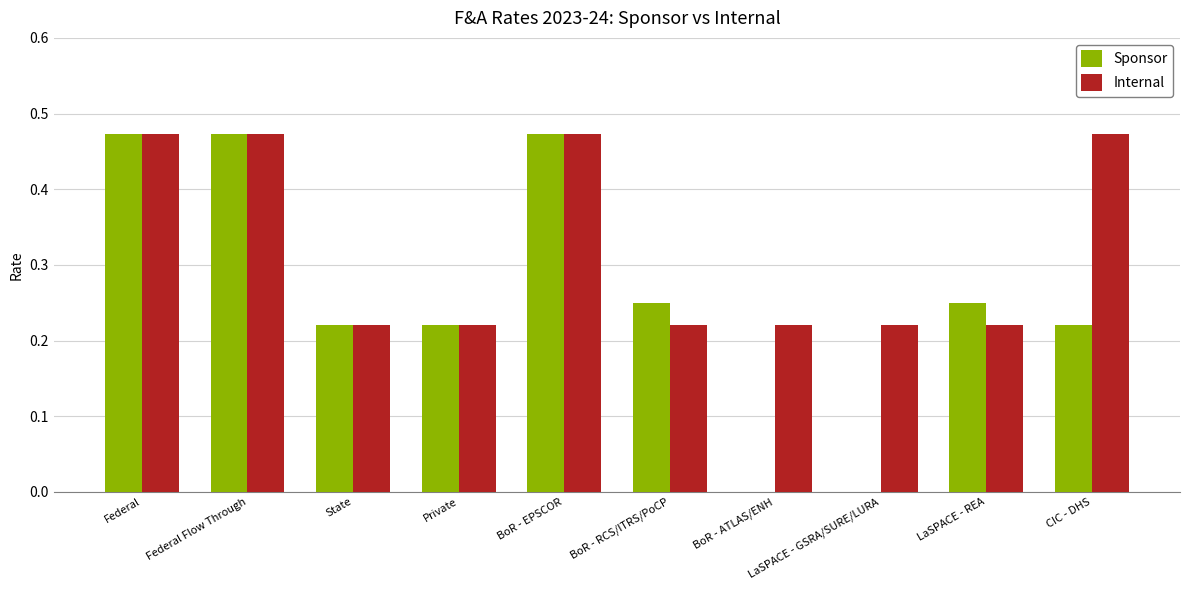

How many groups of bars are there?

10